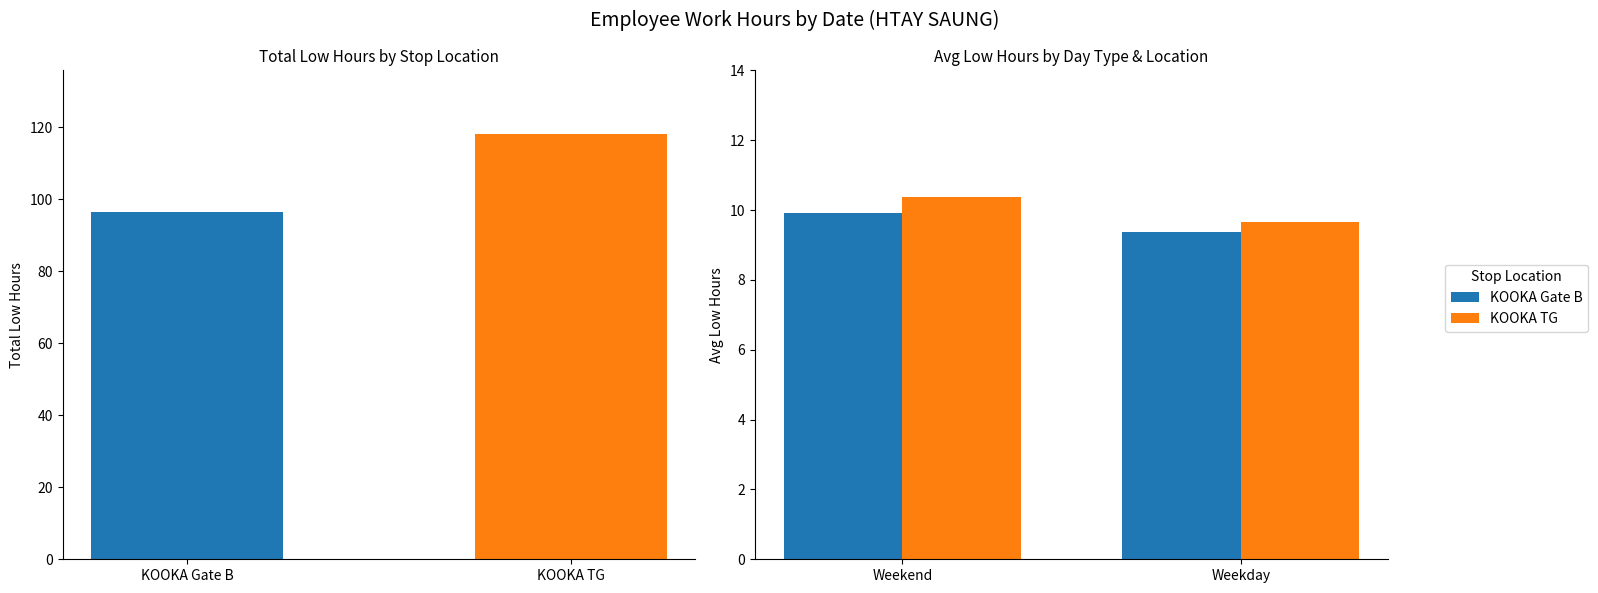

What is the label of the 2nd bar from the right?

Weekend